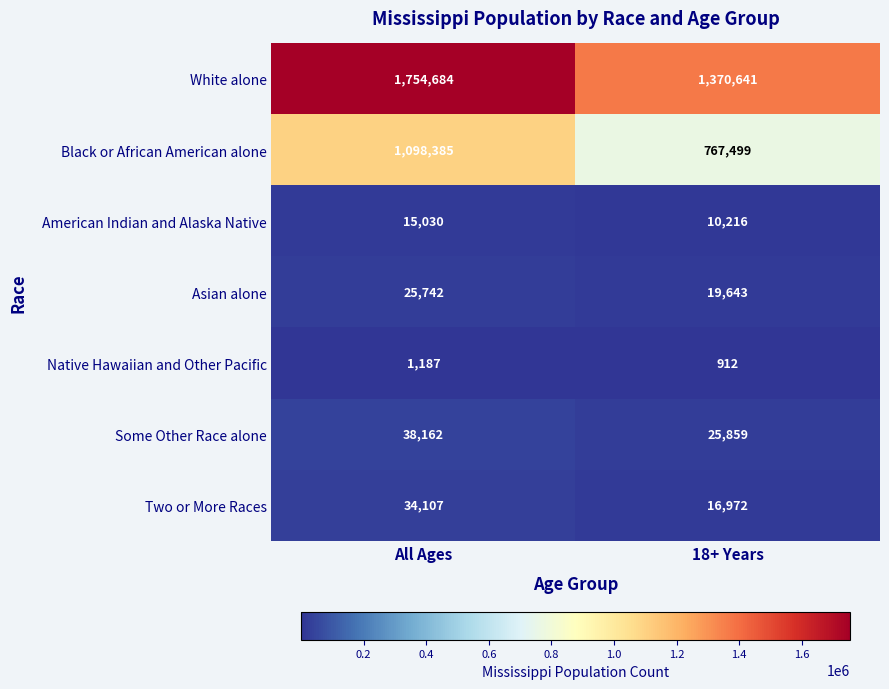

At which label does American Indian and Alaska Native reach its peak?

All Ages